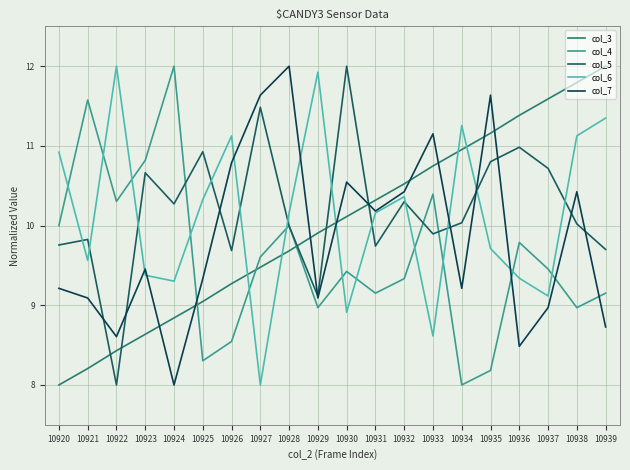

Does the chart display data point markers on the line(s)?

No